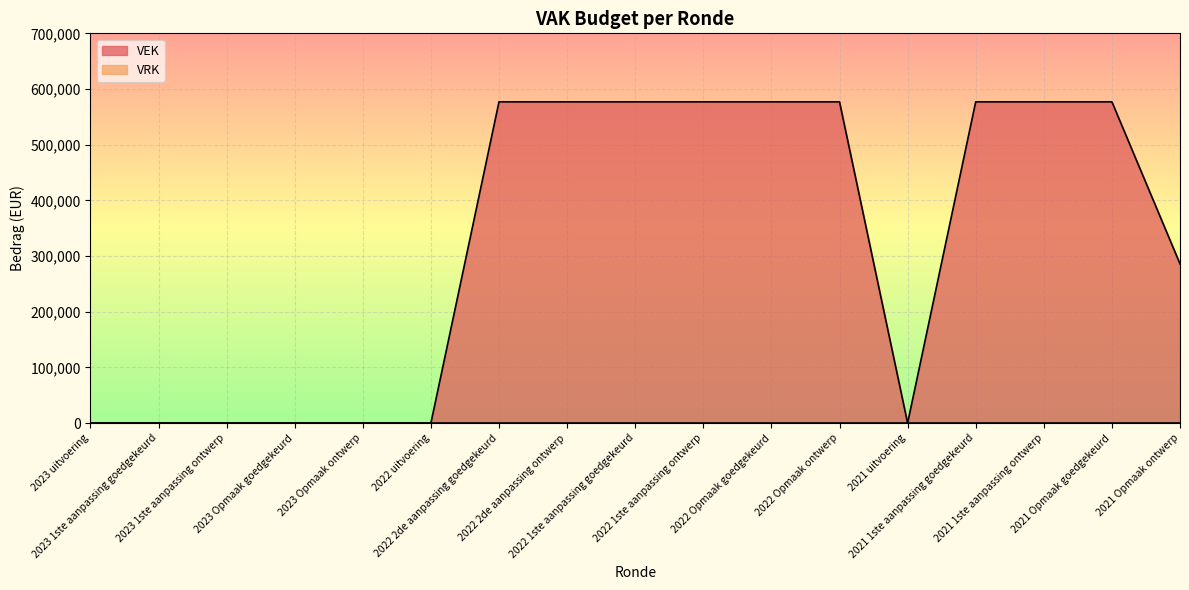

What is the label of the 8th point from the left?

2022 2de aanpassing ontwerp